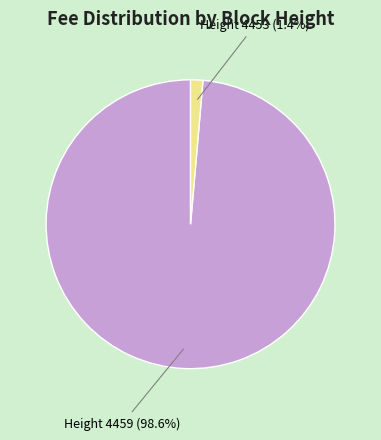

Rank the categories by value from lowest to highest.

Height 4453 (1.4%), Height 4459 (98.6%)